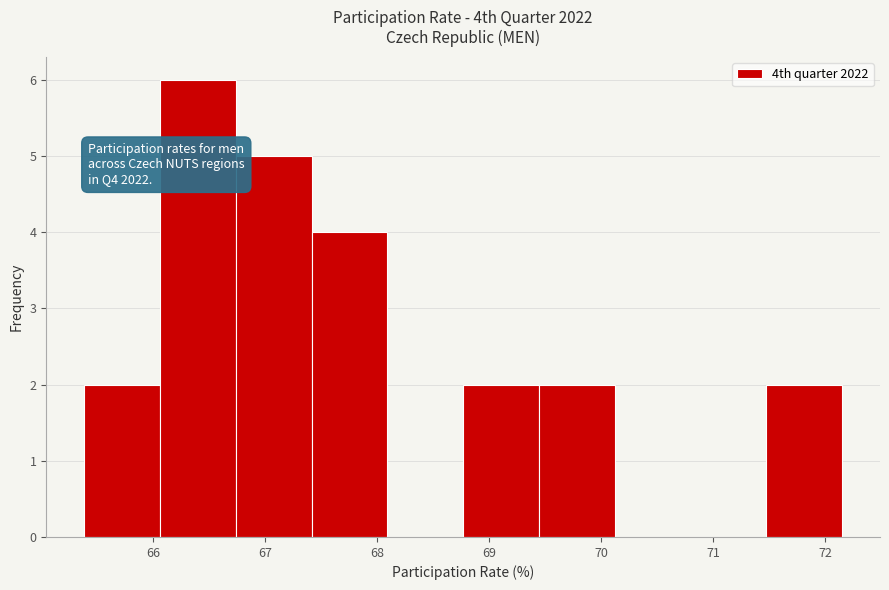

Which range on the x-axis has the tallest bar?

66.1 to 66.7